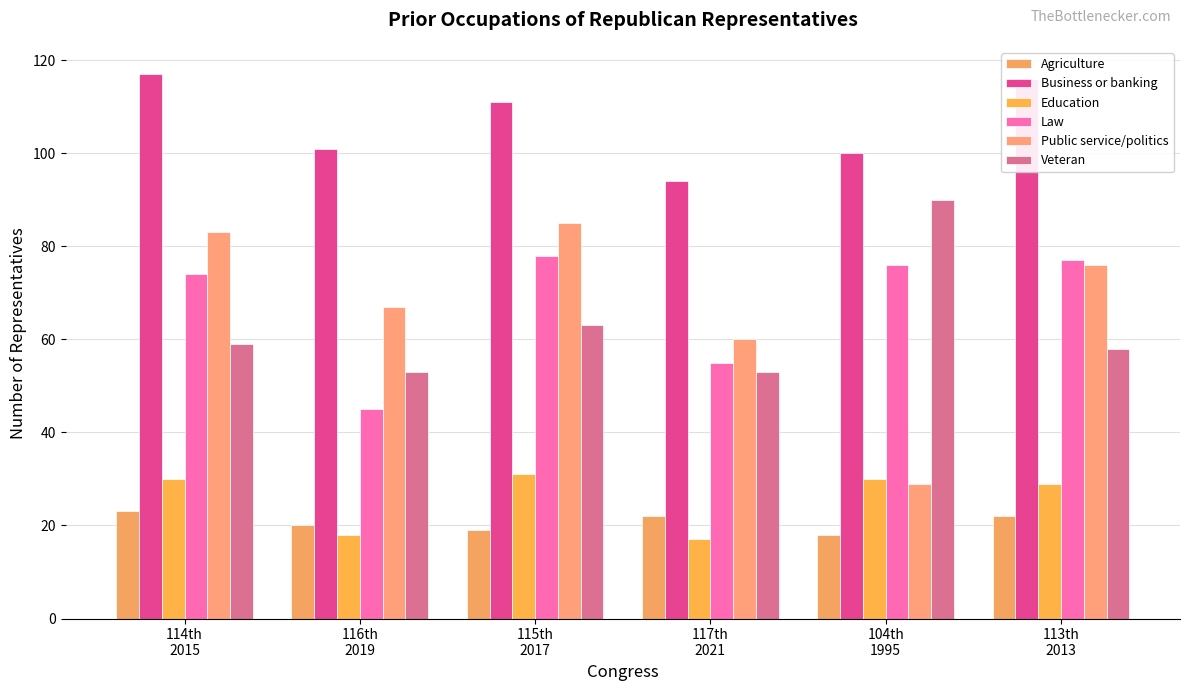

What is the maximum value shown in the chart?

117